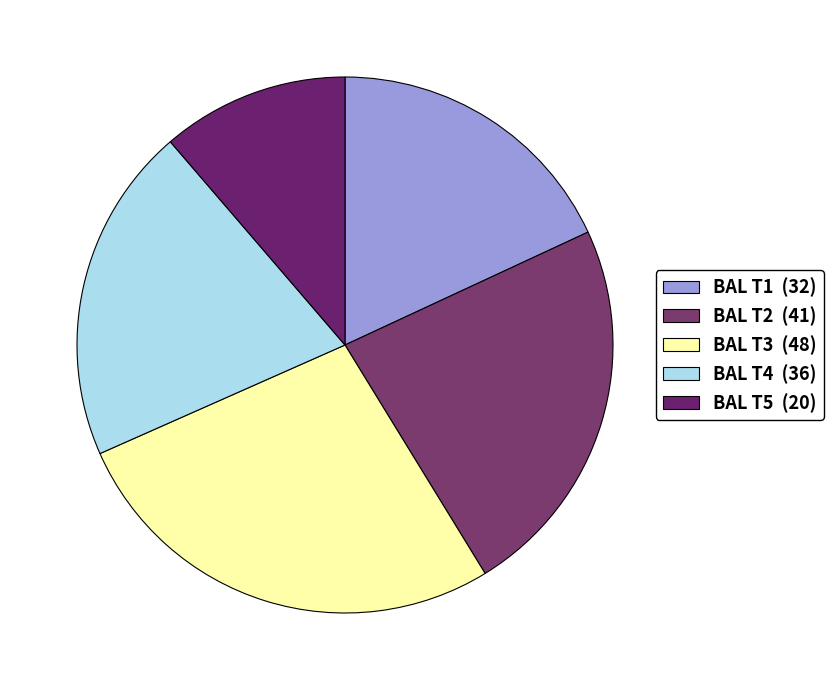

Rank the categories by value from highest to lowest.

BAL T3, BAL T2, BAL T4, BAL T1, BAL T5